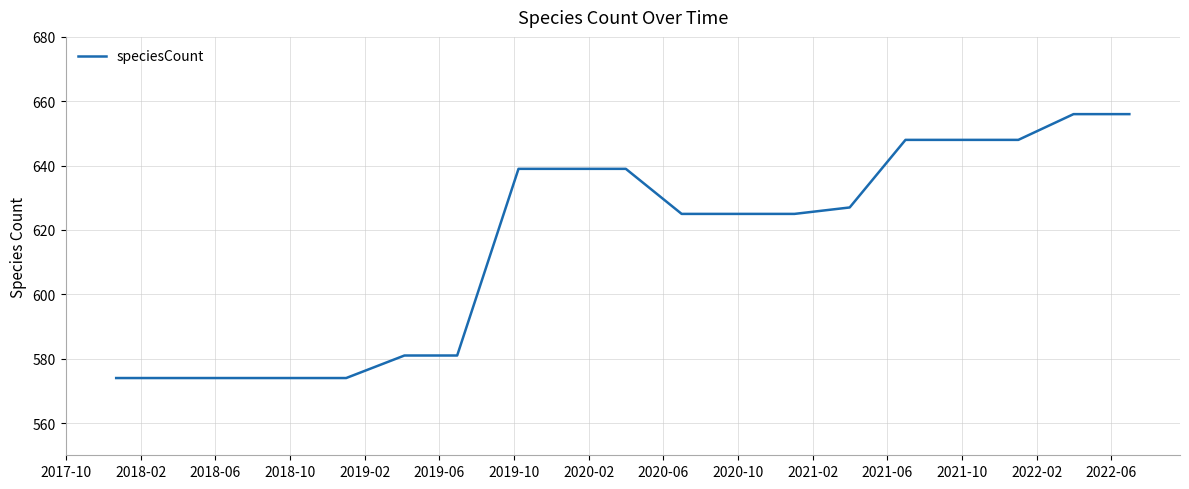

Reading right to left, list all the values displayed in this chart.

656	656	648	648	648	627	625	625	625	639	639	639	581	581	574	574	574	574	574